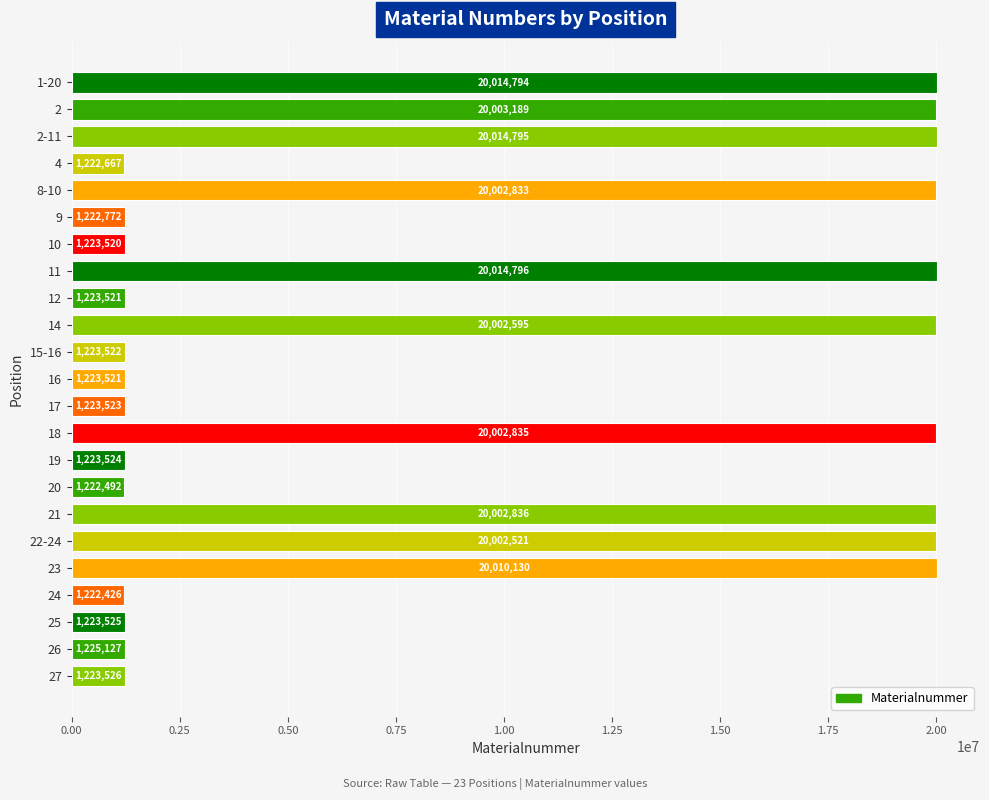

What is the smallest value displayed?

1222426